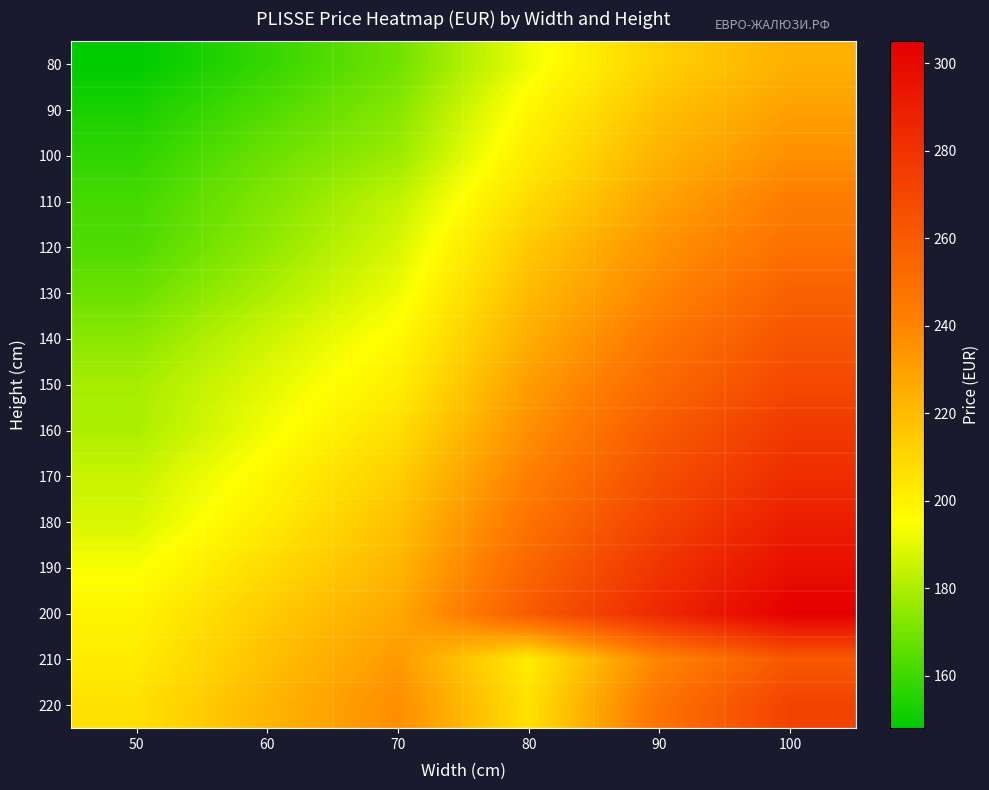

What is the difference between the highest and lowest values at 90?

73